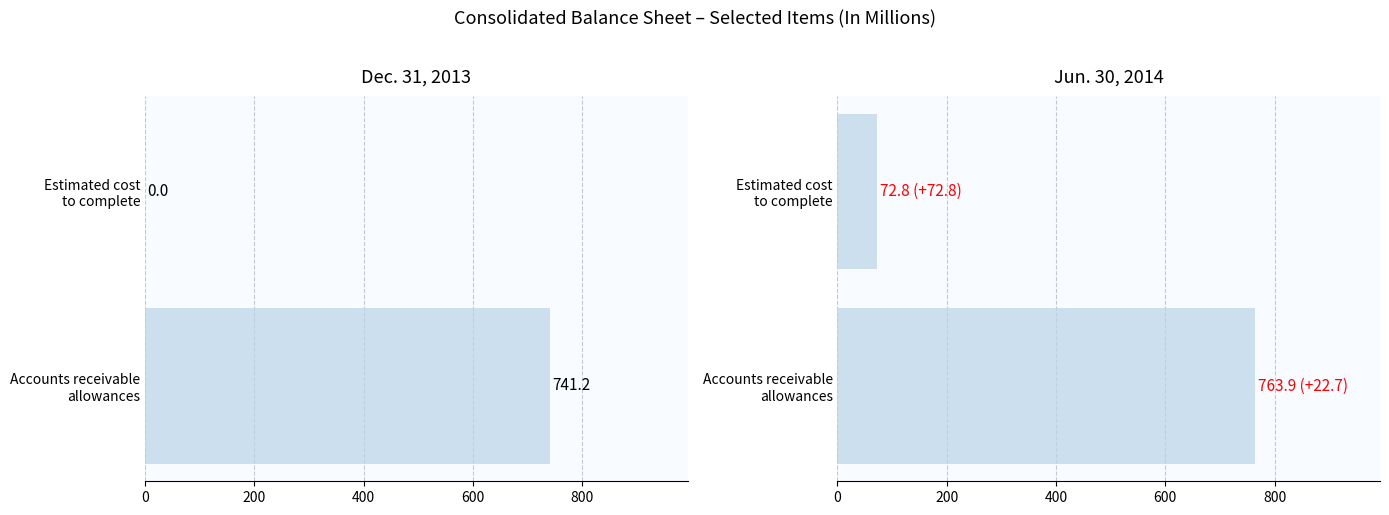

Read the Dec. 31, 2013 value at Accounts receivable allowances.

741.2